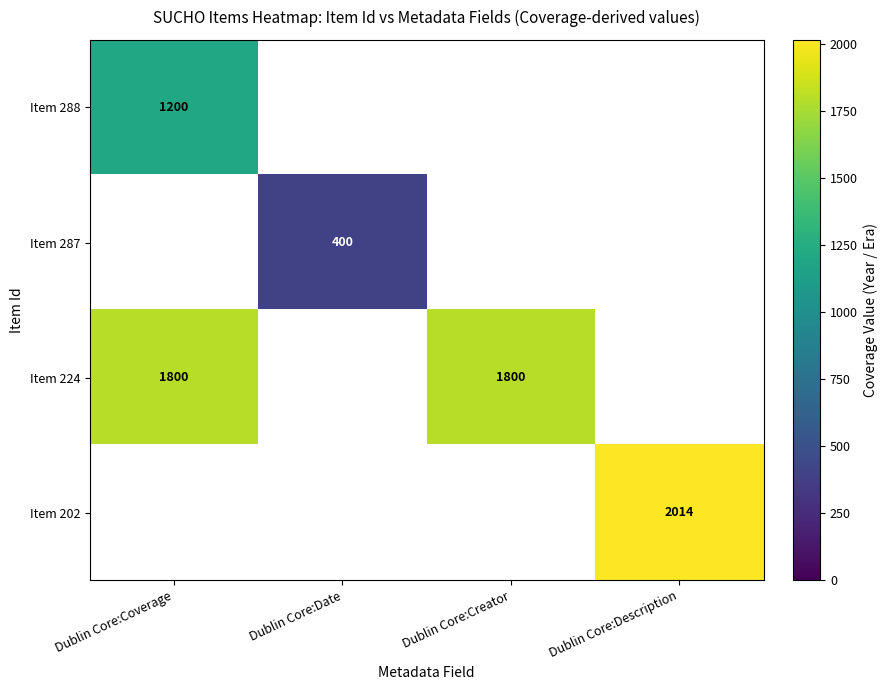

The Item 287 series shows 673 at Dublin Core:Date. True or false?

False